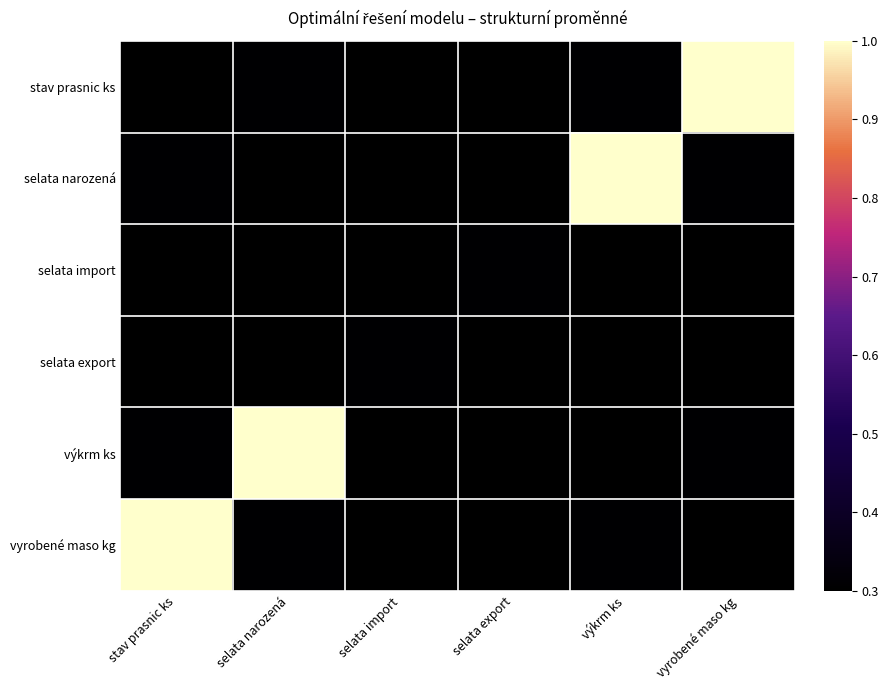

Reading left to right, what are all the values shown in this chart?

stav prasnic ks: stav prasnic ks=0.0	selata narozená=0.0	selata import=0.0	selata export=0.0	výkrm ks=0.0	vyrobené maso kg=1.0
selata narozená: stav prasnic ks=0.0	selata narozená=0.0	selata import=0.0	selata export=0.0	výkrm ks=1.0	vyrobené maso kg=0.0
selata import: stav prasnic ks=0.0	selata narozená=0.0	selata import=0.0	selata export=0.0	výkrm ks=0.0	vyrobené maso kg=0.0
selata export: stav prasnic ks=0.0	selata narozená=0.0	selata import=0.0	selata export=0.0	výkrm ks=0.0	vyrobené maso kg=0.0
výkrm ks: stav prasnic ks=0.0	selata narozená=1.0	selata import=0.0	selata export=0.0	výkrm ks=0.0	vyrobené maso kg=0.0
vyrobené maso kg: stav prasnic ks=1.0	selata narozená=0.0	selata import=0.0	selata export=0.0	výkrm ks=0.0	vyrobené maso kg=0.0